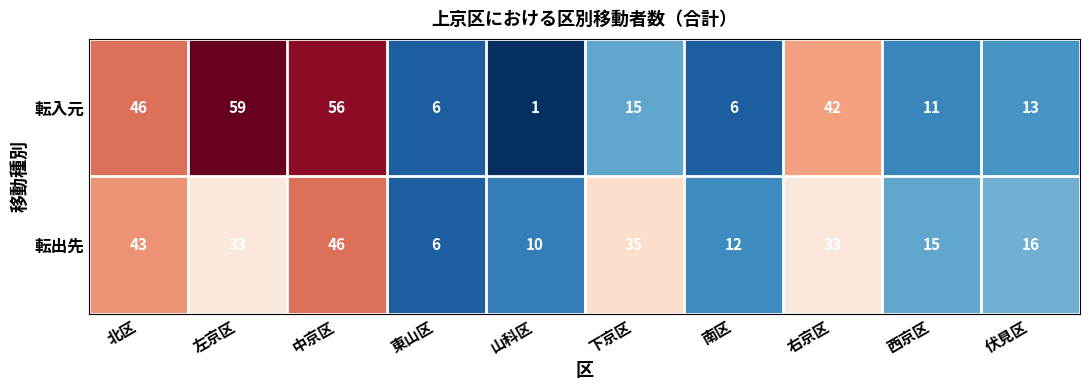

The value of 転出先 at 伏見区 is 16. True or false?

True